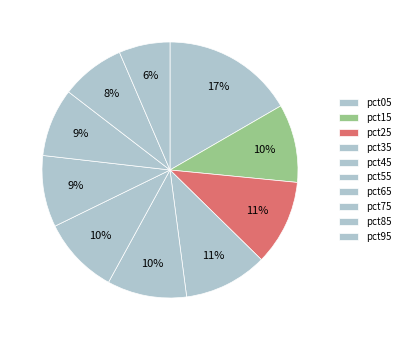

How much of the chart is everything except pct25?

89.2%